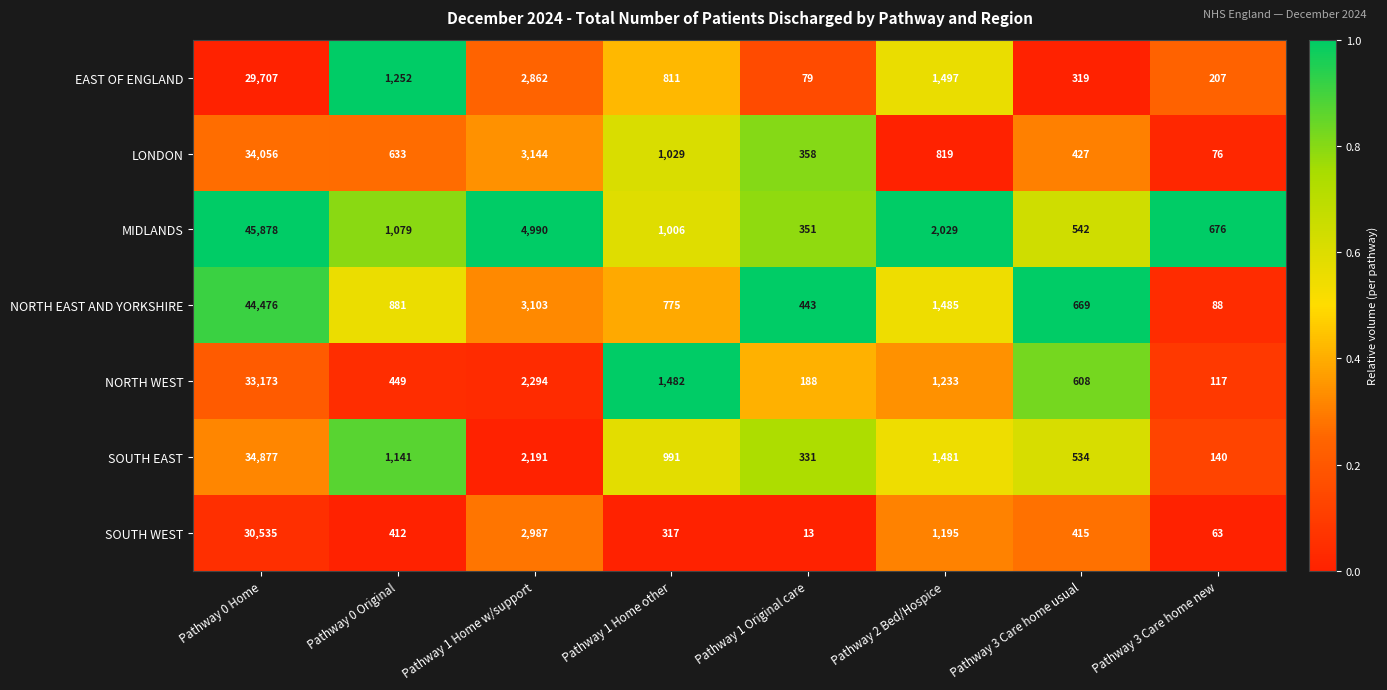

Is it true that SOUTH WEST equals 3 at Pathway 1 Original care?

False